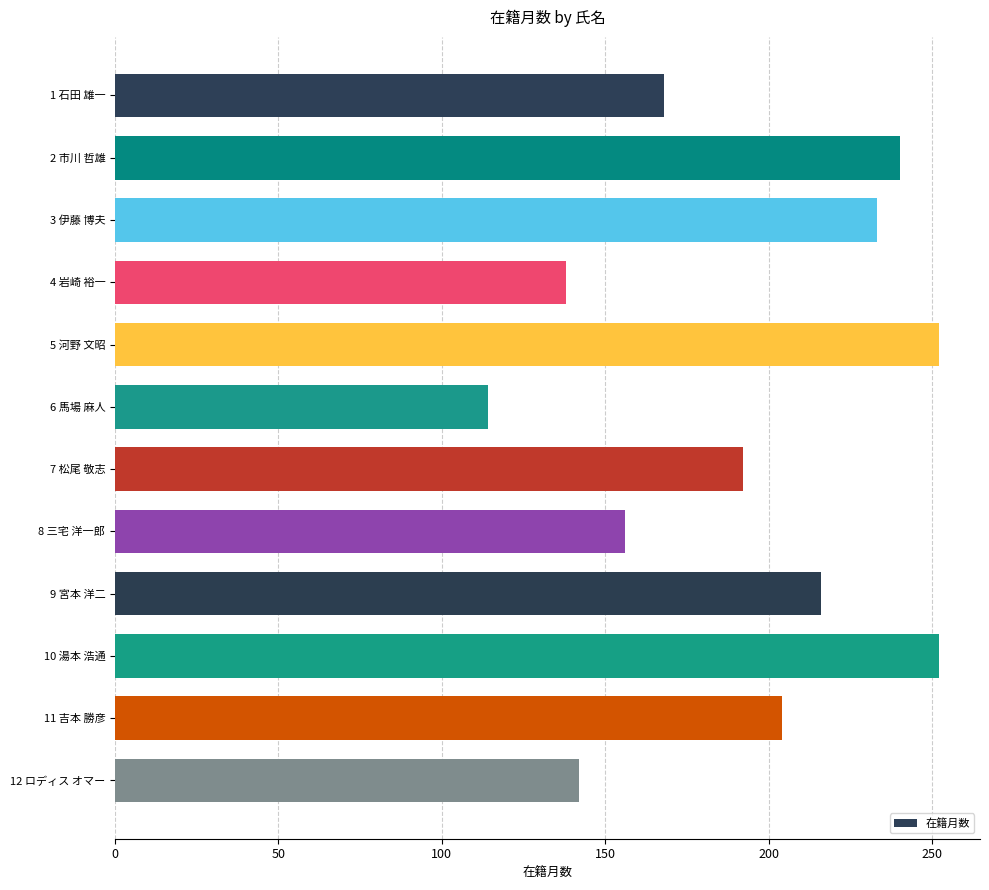

What is the label of the 9th bar from the bottom?

4 岩崎 裕一